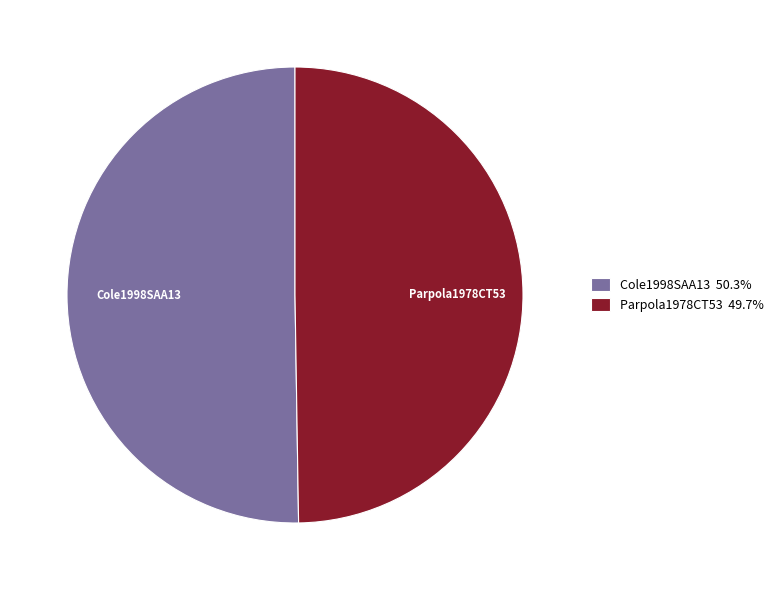

Which has a higher value, Parpola1978CT53 or Cole1998SAA13?

Cole1998SAA13